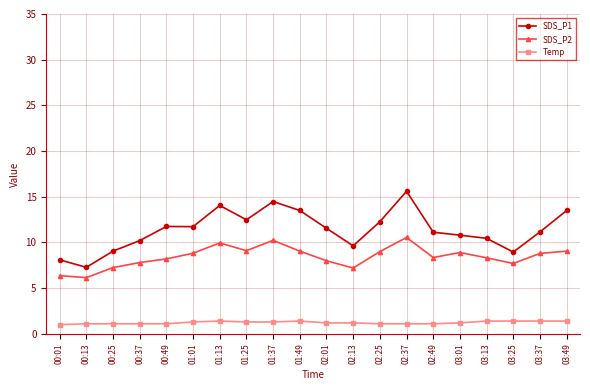

The Temp series shows 1.1 at 00:13. True or false?

True